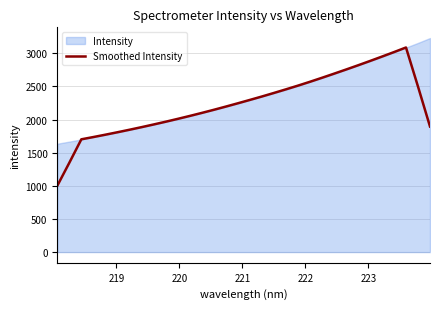

Reading left to right, extract all data points from this chart.

1000.5	1347.7	1701.8	1736.1	1771.6	1808.4	1846.1	1885.2	1925.4	1966.9	2009.9	2054.0	2099.6	2146.6	2195.2	2245.0	2295.8	2347.3	2400.7	2455.5	2511.3	2569.5	2629.8	2691.4	2754.1	2817.9	2883.3	2950.0	3017.7	3087.3	2497.9	1894.6